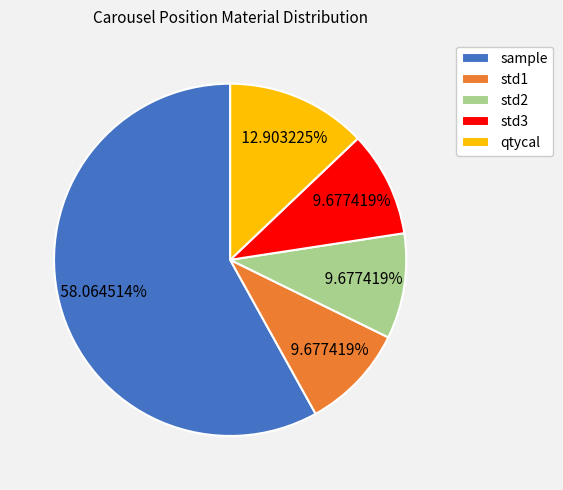

Is sample the majority of the pie?

Yes